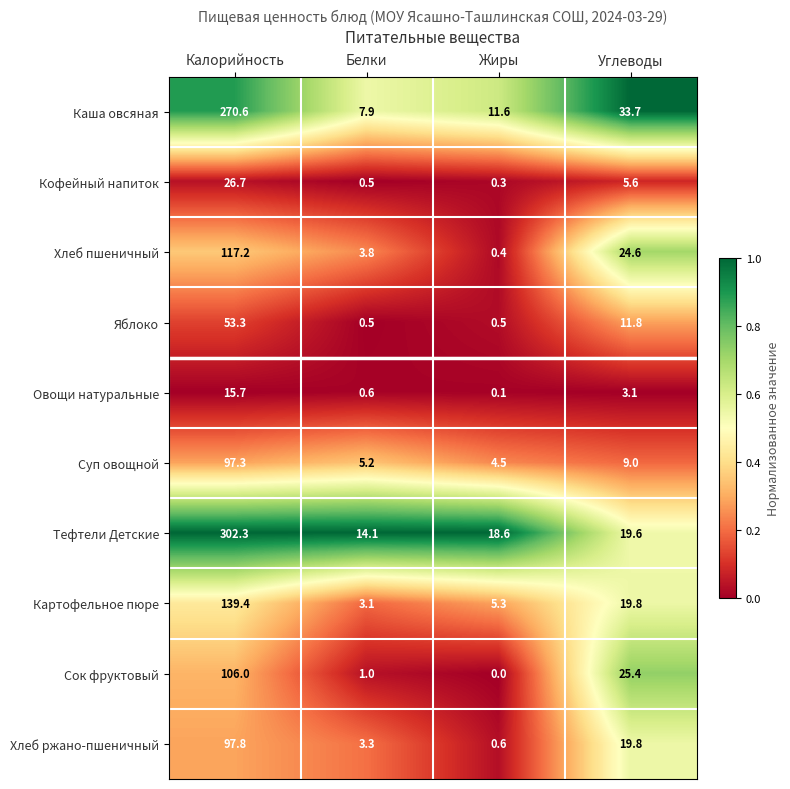

What is the maximum value shown in the chart?

302.3